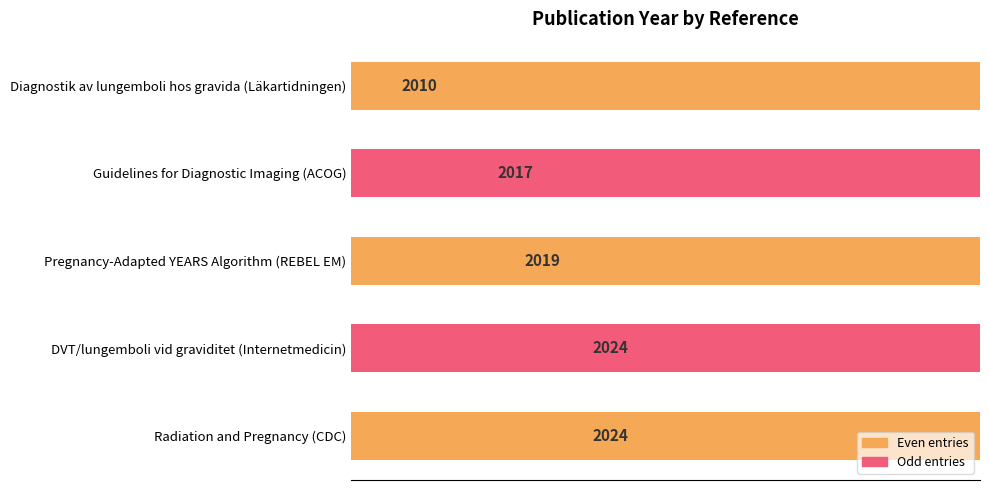

What is the smallest value displayed?

2010